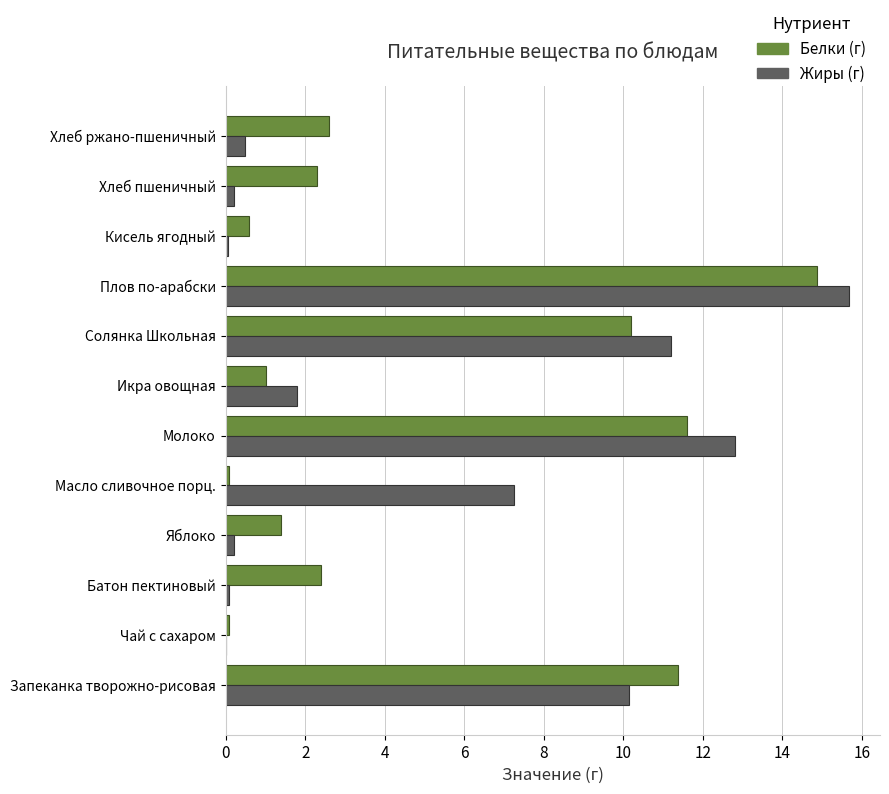

What is the total value across all series at Плов по-арабски?

30.6